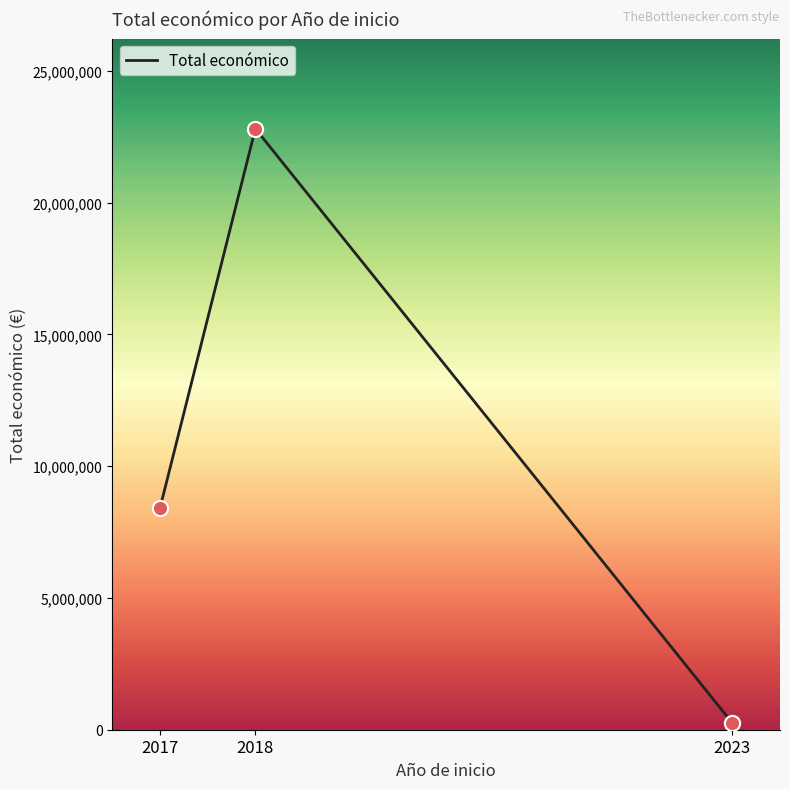

What is the ratio of the value at 2017 to the value at 2023?

33.0